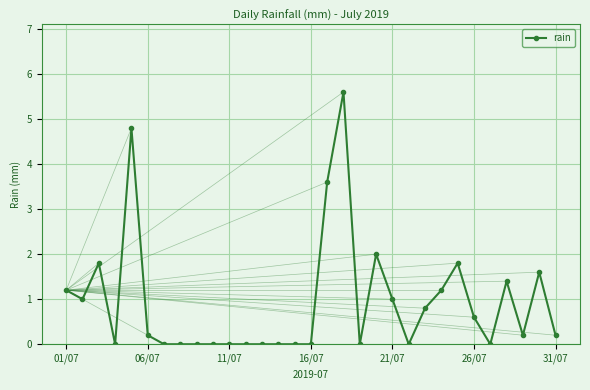

What is the greatest value displayed?

5.6